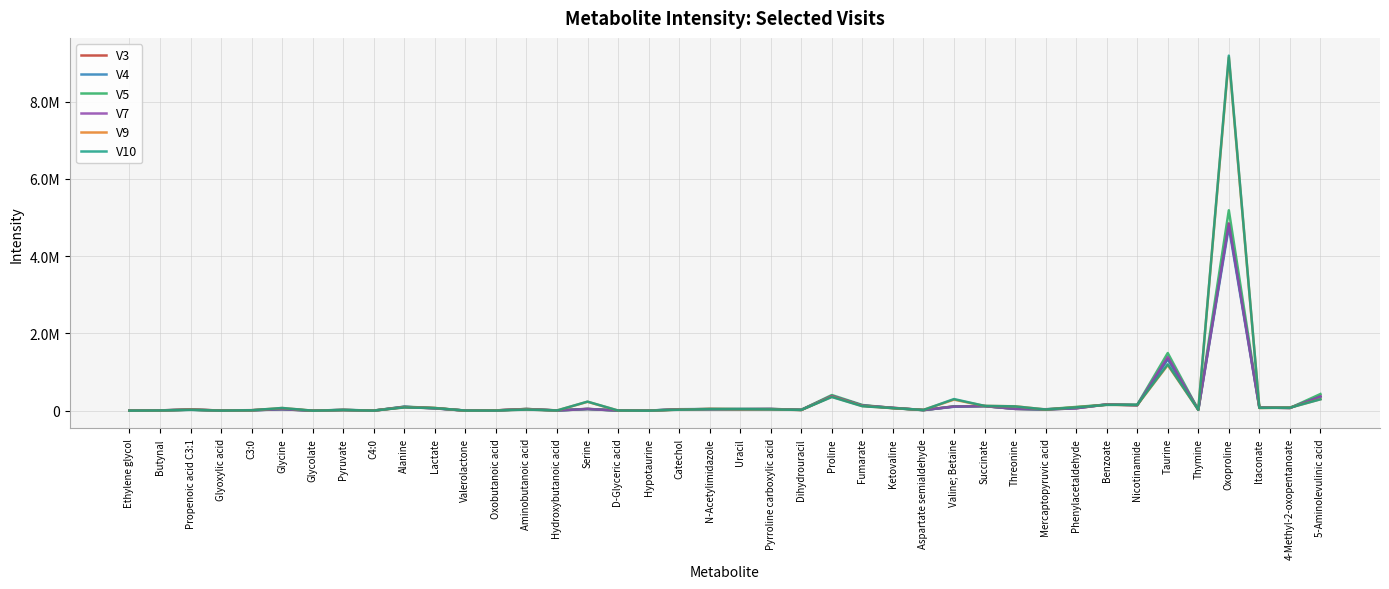

Between Propenoic acid C3:1 and Pyruvate, which is larger?

Propenoic acid C3:1